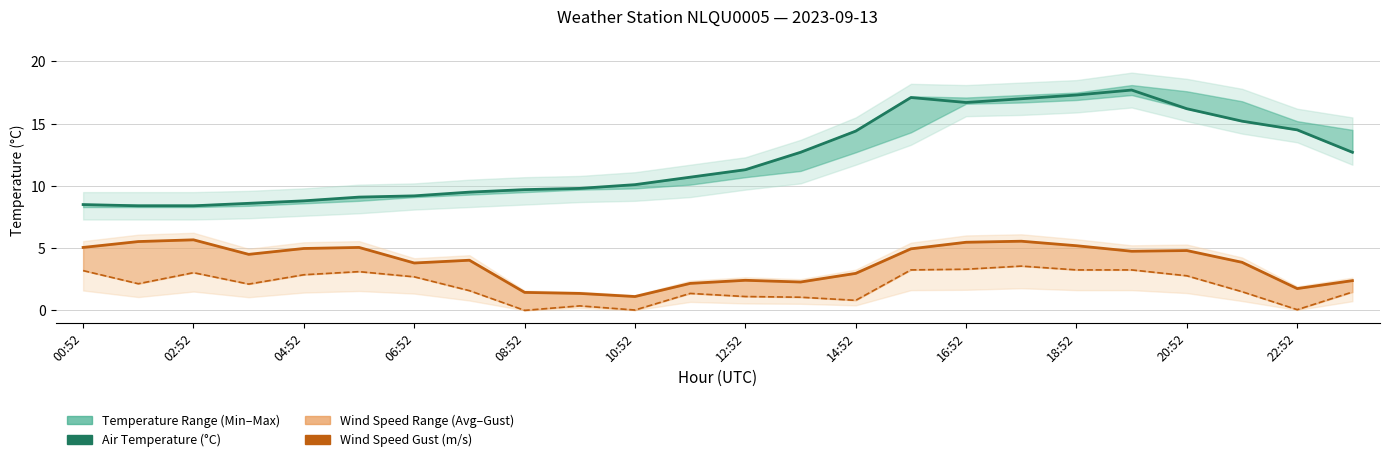

Reading left to right, extract all data points from this chart.

Air Temperature (°C): 8.5	8.4	8.4	8.6	8.8	9.1	9.2	9.5	9.7	9.8	10.1	10.7	11.3	12.7	14.4	17.1	16.7	17.0	17.3	17.7	16.2	15.2	14.5	12.7
Wind Speed Gust (m/s): 5.1	5.5	5.7	4.5	5.0	5.1	3.8	4.0	1.4	1.4	1.1	2.2	2.4	2.3	3.0	4.9	5.5	5.6	5.2	4.8	4.8	3.9	1.8	2.4